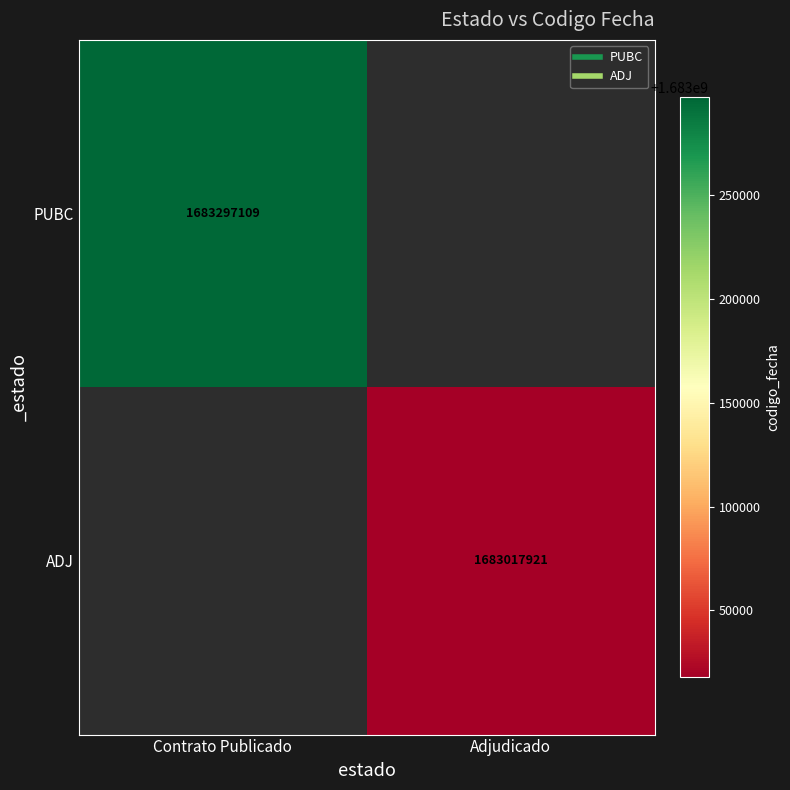

Is the value of PUBC at Adjudicado greater than the value of ADJ at Contrato Publicado?

No